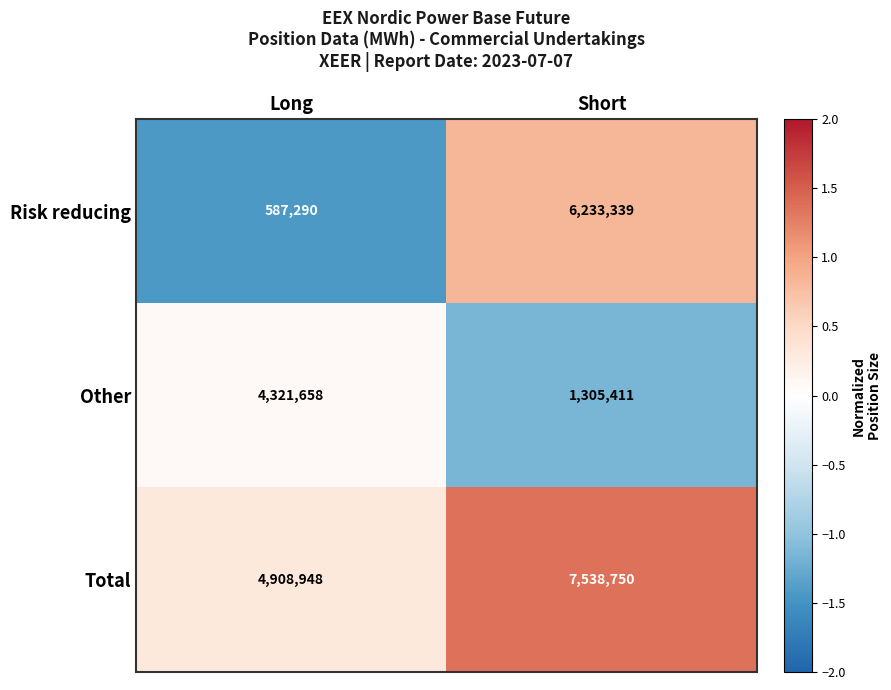

Rank the series by their average value, from lowest to highest.

Other, Risk reducing, Total